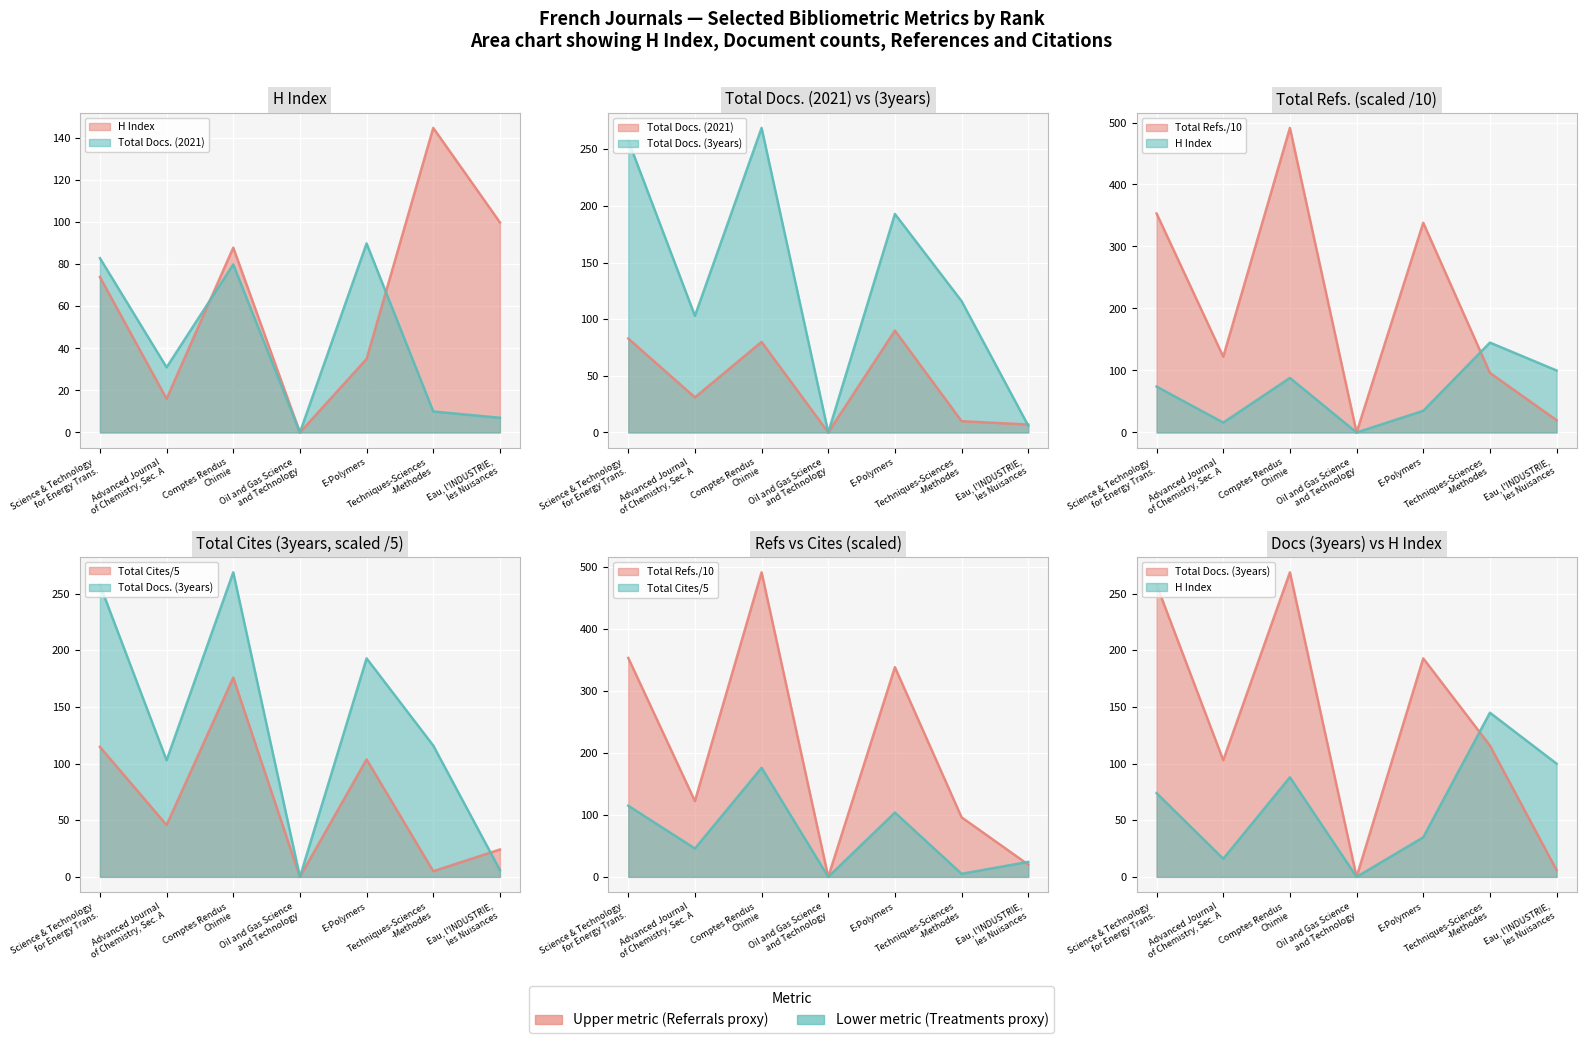

True or false: Total Docs. (2021) has a value of -34.7 at Oil and Gas Science and Technology.

False